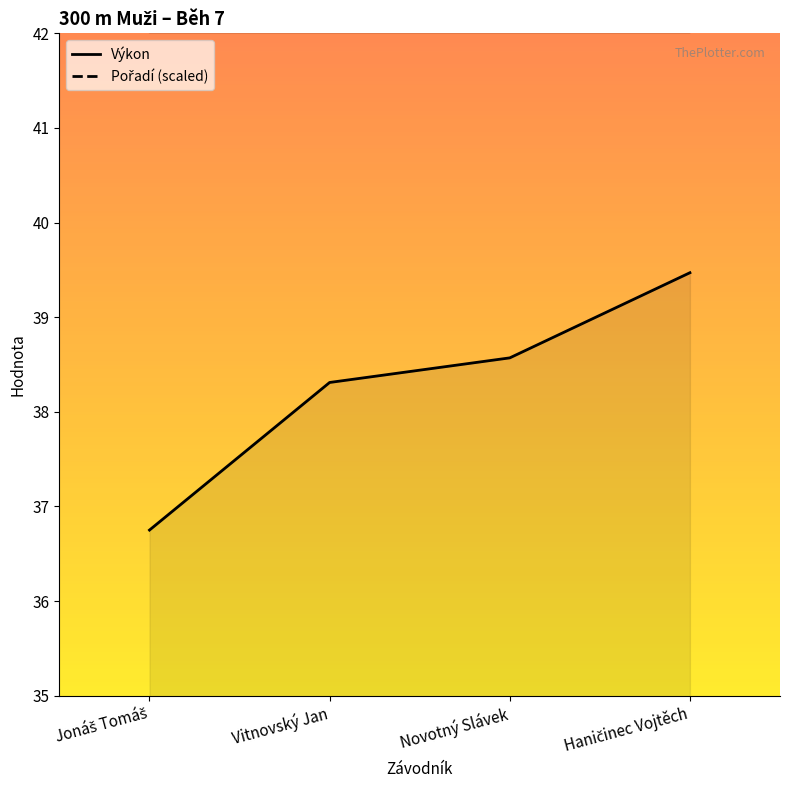

True or false: Výkon has a value of 60.5 at Haničinec Vojtěch.

False